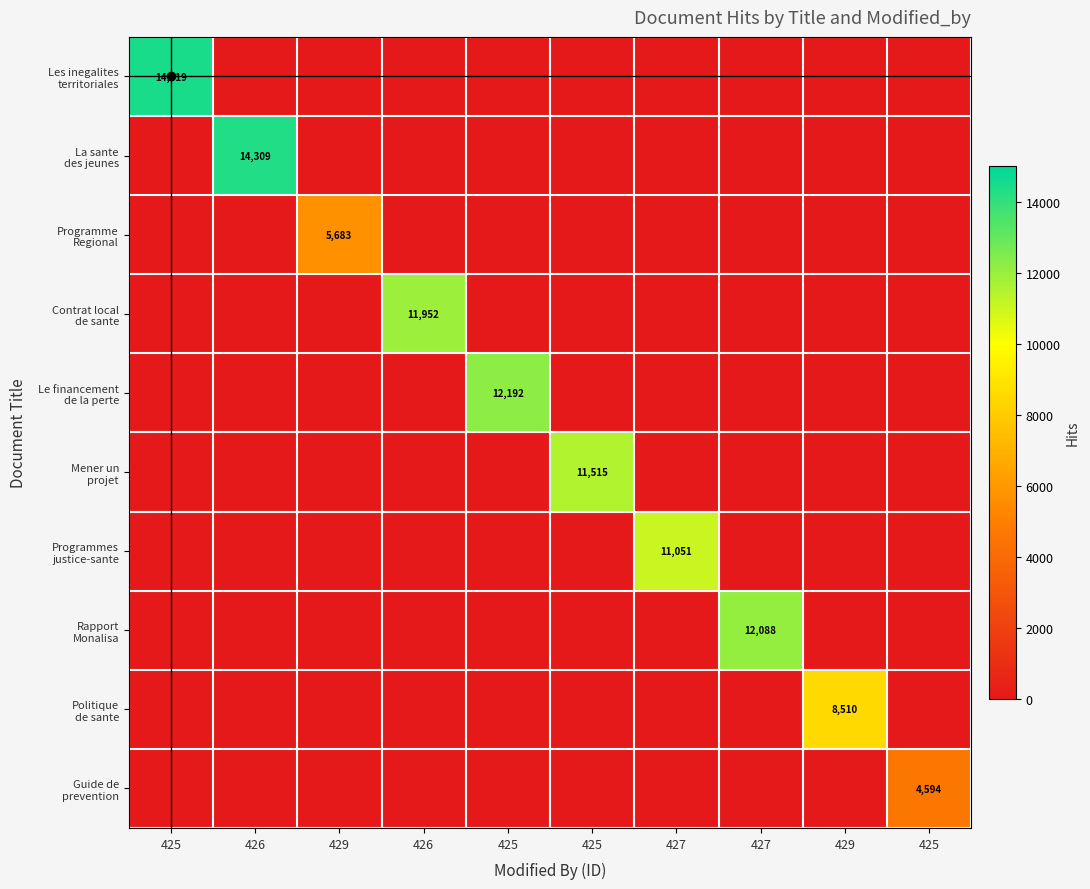

What is the greatest value displayed?

14519